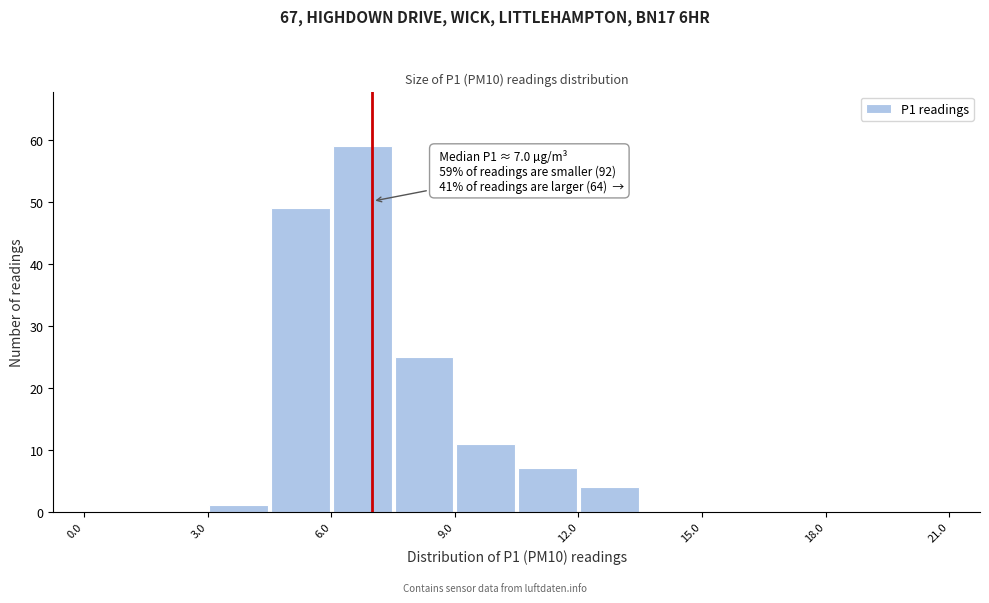

Around what value on the x-axis is the tallest bar? Give the approximate position of its centre, as read against the axis.

7.0